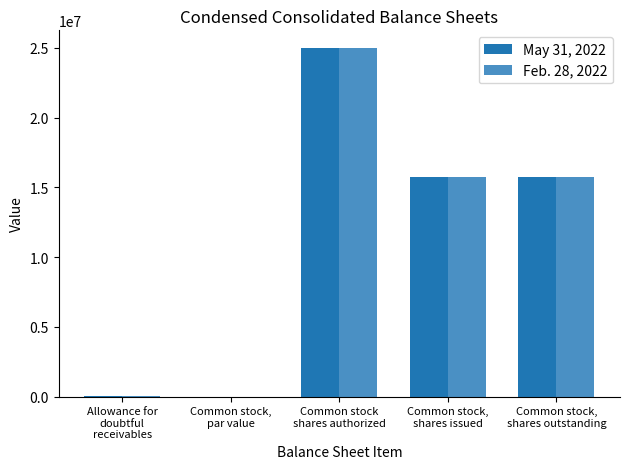

What is the greatest value displayed?

25000000.0